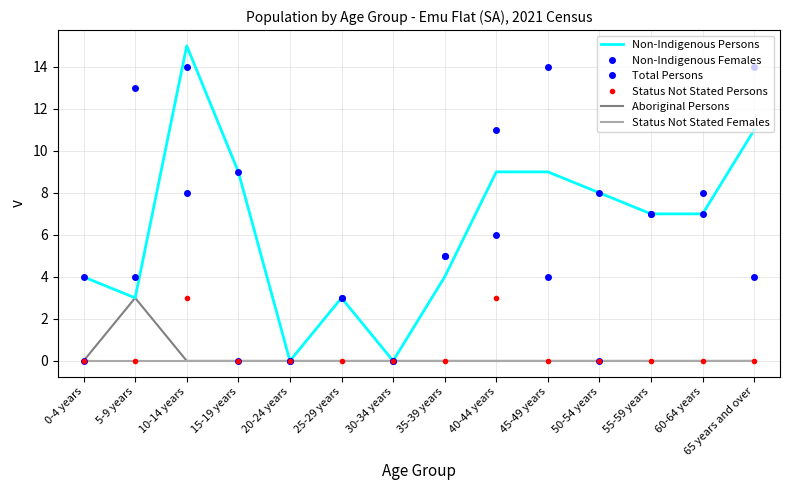

True or false: Non-Indigenous Females and Aboriginal Persons intersect in this chart.

False